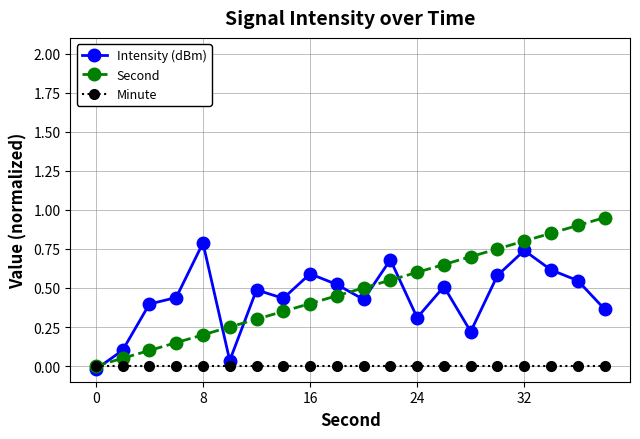

Which series has the widest spread of values?

Second